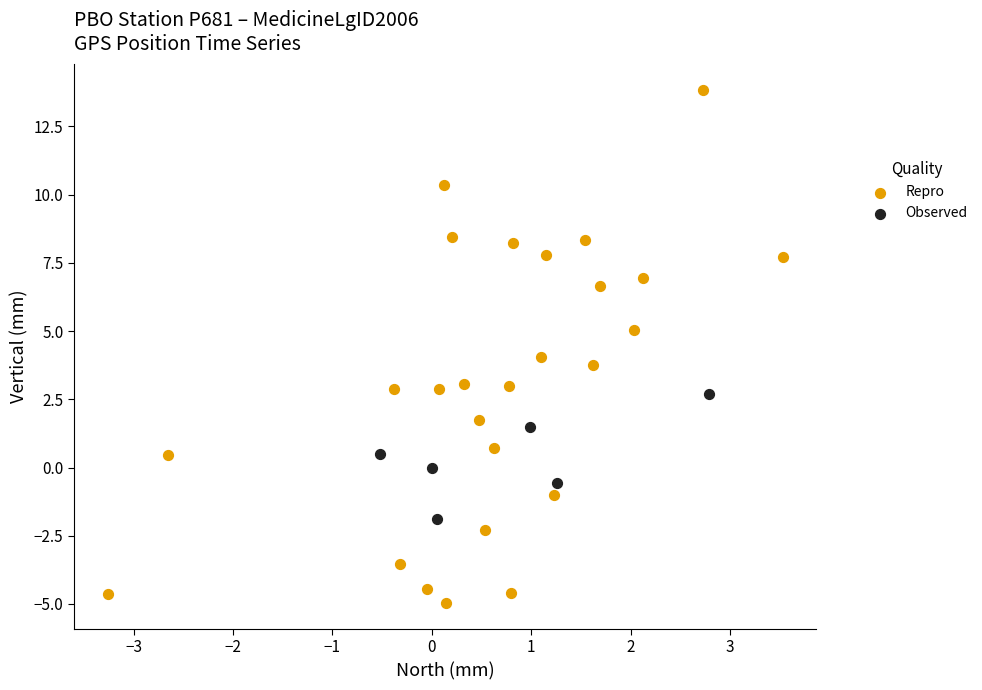

Which series contains the lowest Y value?

Repro